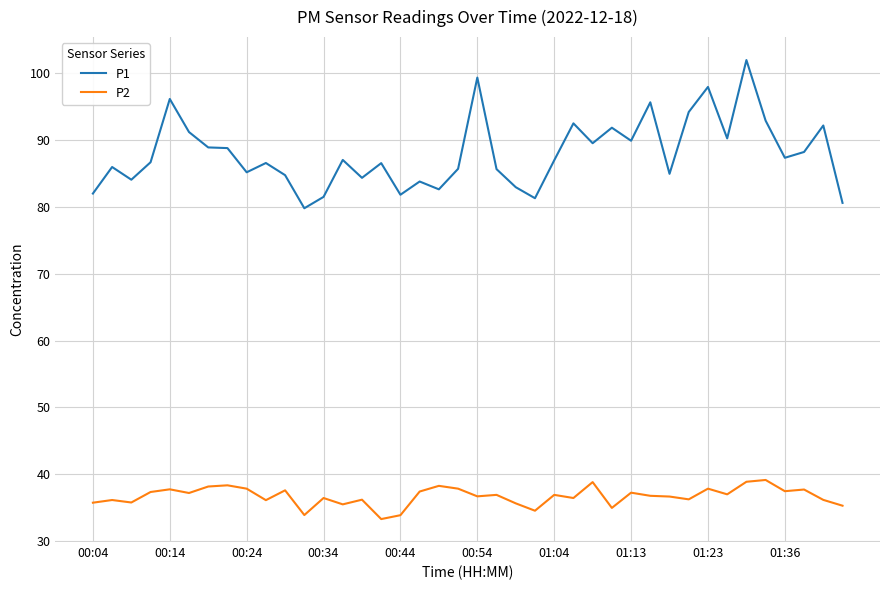

Which series has the largest total across all categories?

P1